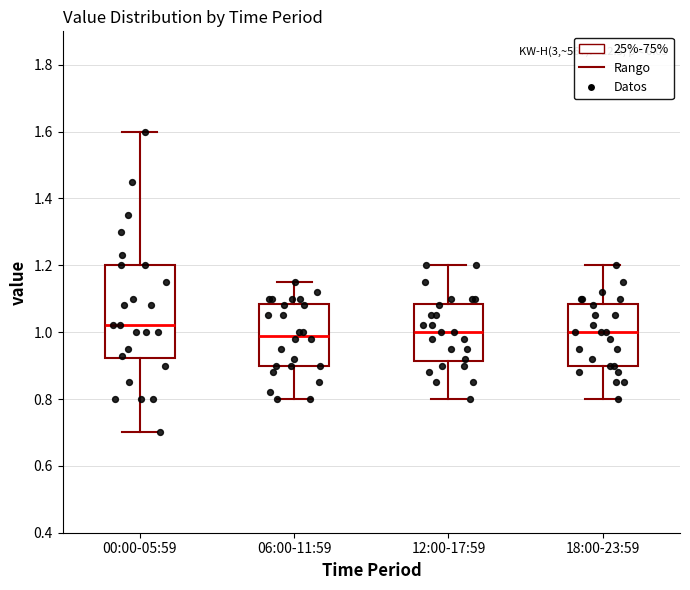

Reading left to right, read every box against the y-axis: the position of its median line, the range the box covers, and the ends of its whiskers. The values are not printed on the chart, so give them approximately, as read against the axis.

00:00-05:59: median 1.02, box 0.92 to 1.20, whiskers 0.70 to 1.60
06:00-11:59: median 1.00, box 0.90 to 1.08, whiskers 0.80 to 1.16
12:00-17:59: median 1.00, box 0.92 to 1.08, whiskers 0.80 to 1.20
18:00-23:59: median 1.00, box 0.90 to 1.08, whiskers 0.80 to 1.20